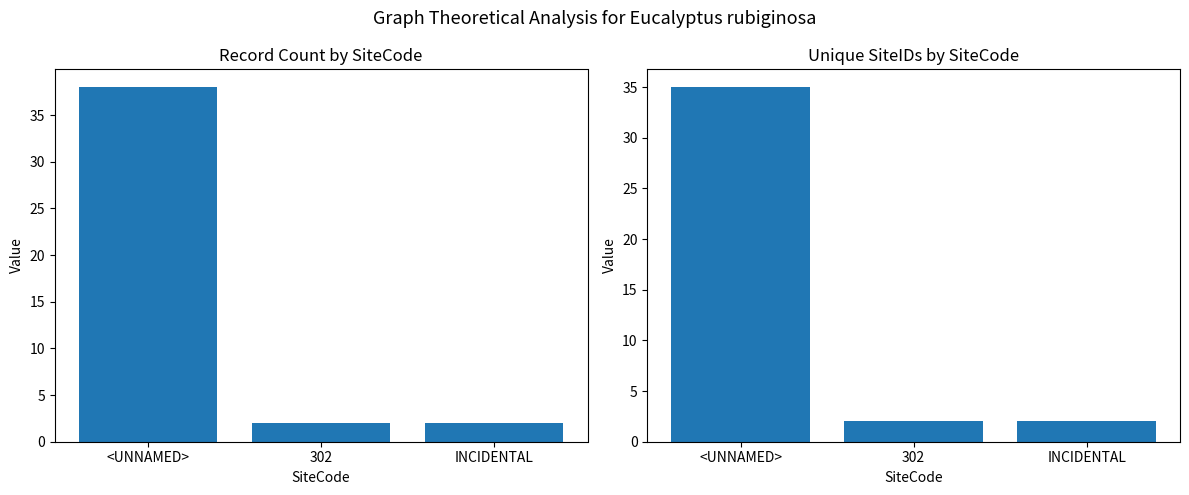

Is the value of Record Count at <UNNAMED> greater than the value of Unique SiteIDs at 302?

Yes